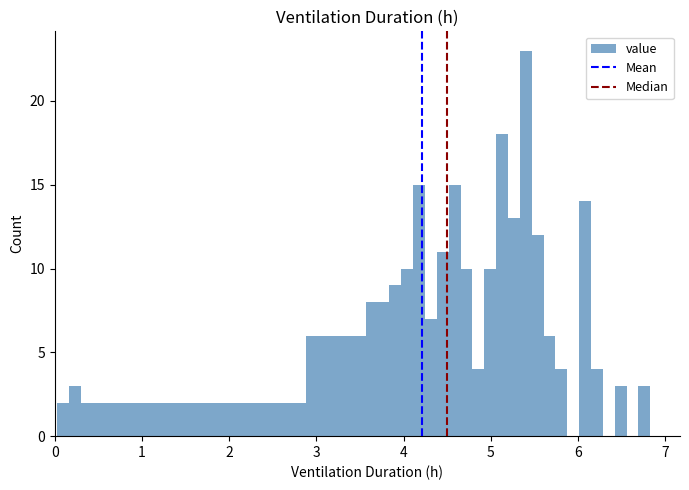

Read against the x-axis, roughly where is the centre of the tallest bar?

5.4